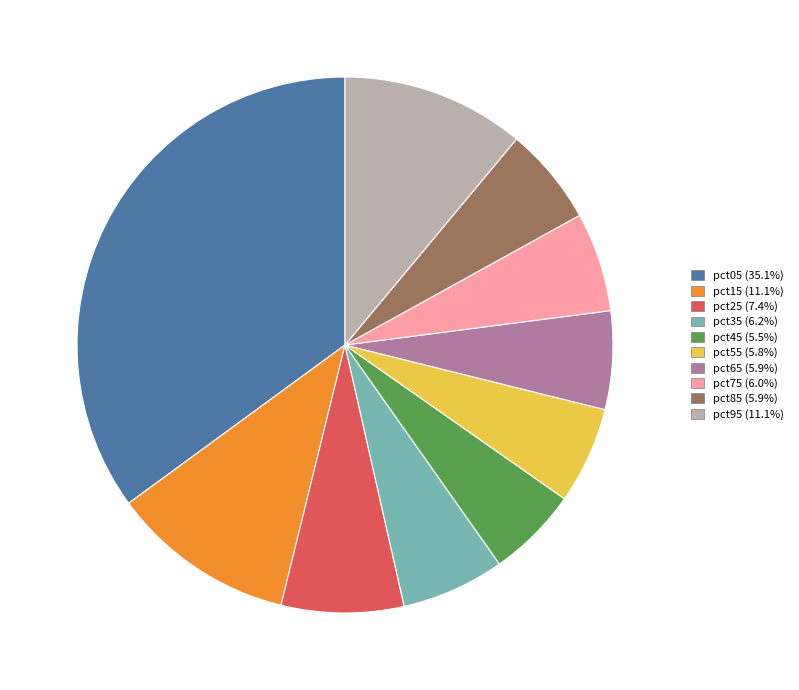

Which category has the biggest portion of the pie?

pct05